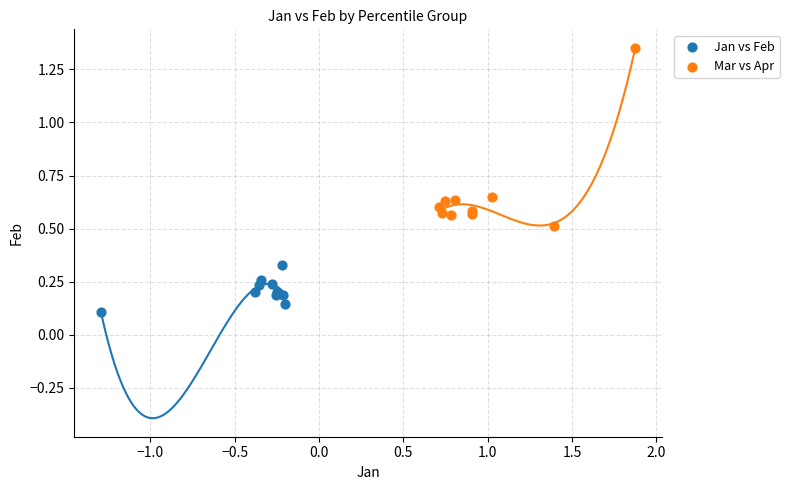

Which series contains the highest Y value?

Mar vs Apr